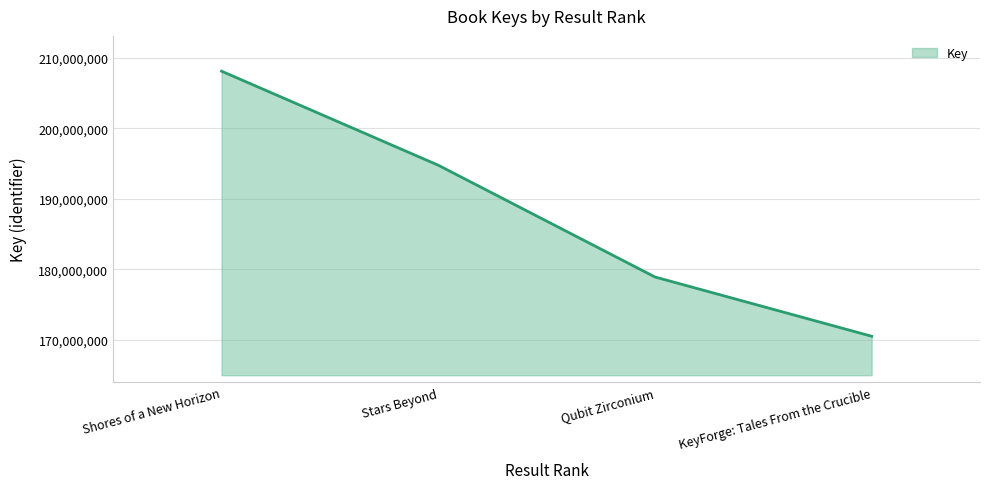

List the labels in order of value, smallest first.

KeyForge: Tales From the Crucible, Qubit Zirconium, Stars Beyond, Shores of a New Horizon